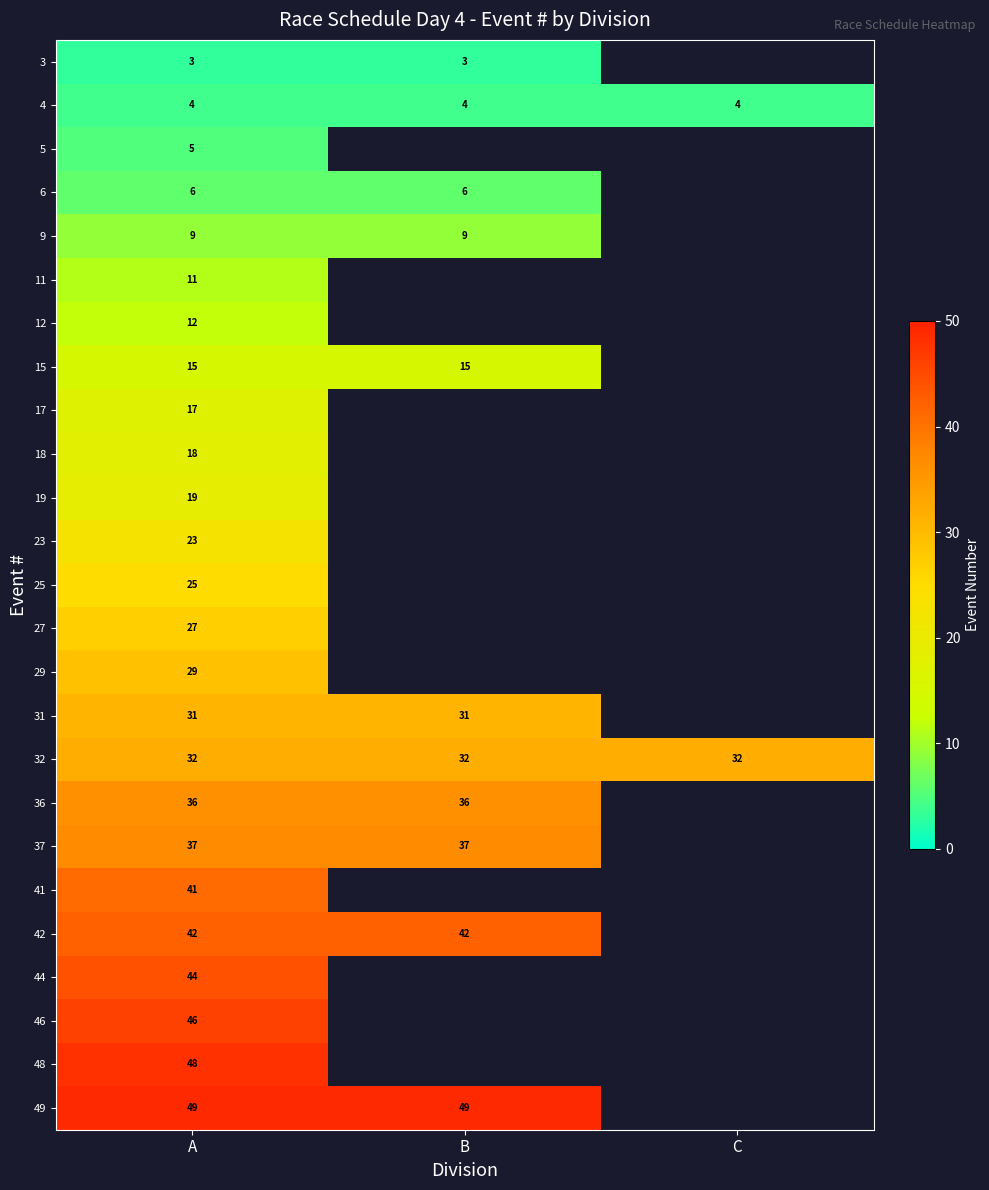

At which category is the sum across all series the highest?

A